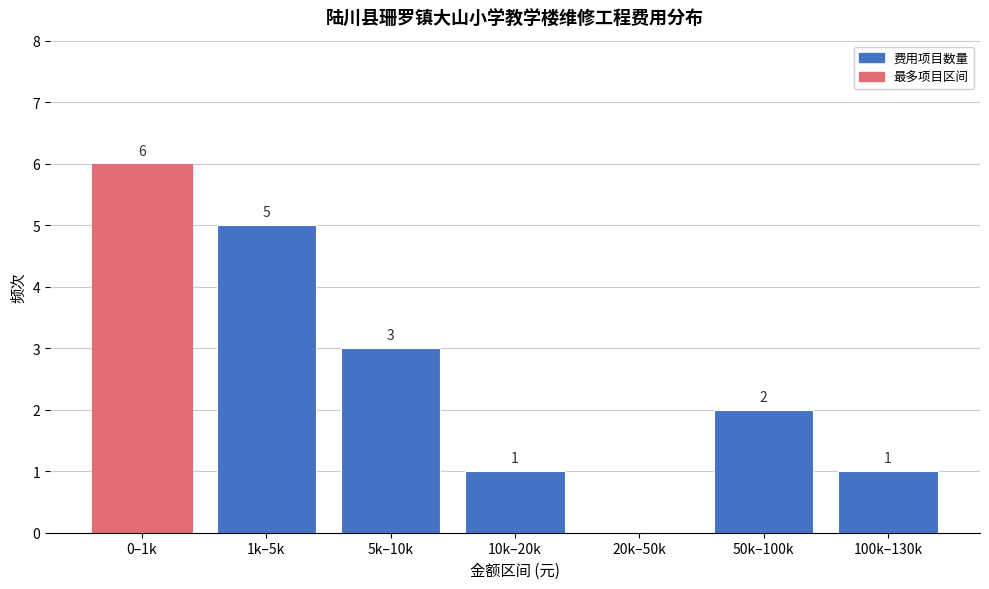

Reading left to right, transcribe all the data shown in this chart.

0–1k=6	1k–5k=5	5k–10k=3	10k–20k=1	20k–50k=0	50k–100k=2	100k–130k=1